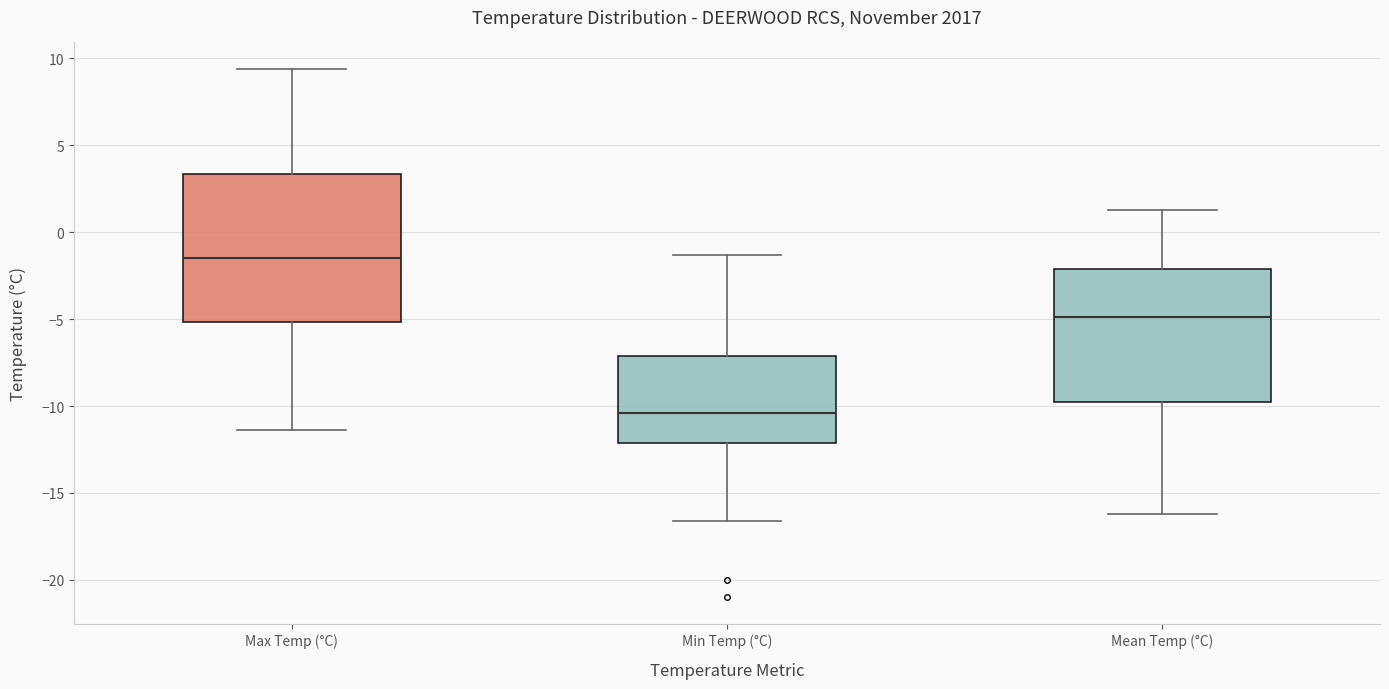

Which box's median line is the highest?

Max Temp (°C)